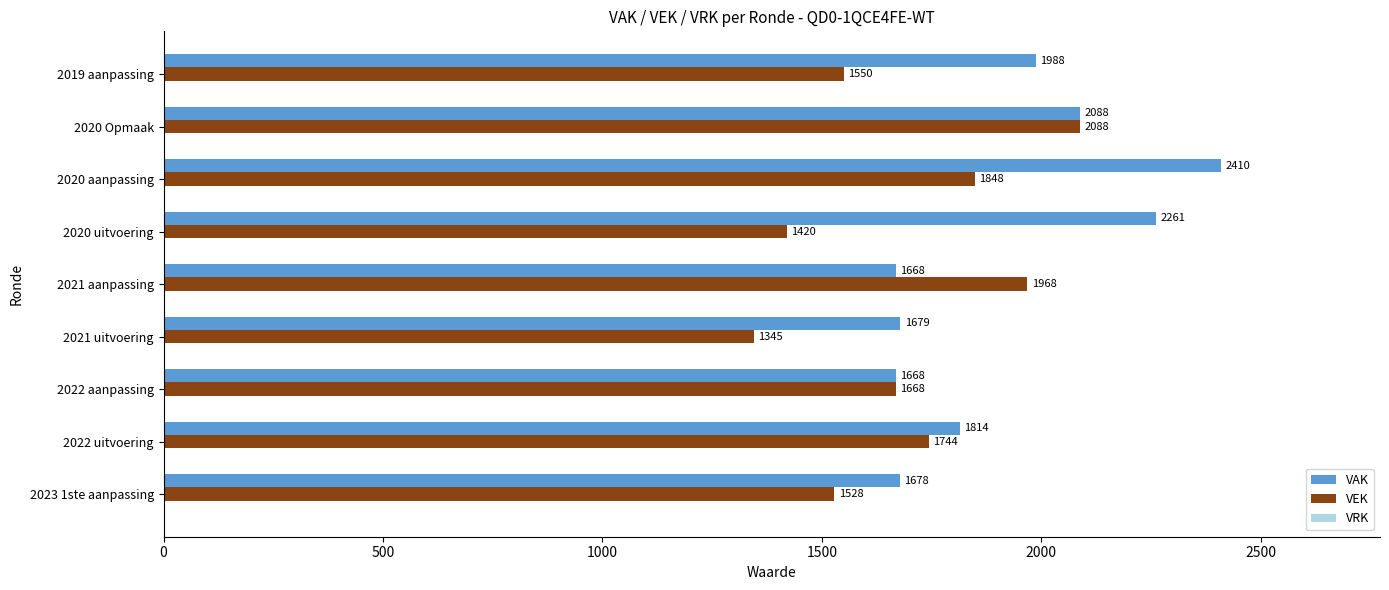

At how many categories does at least one series exceed 2018?

3